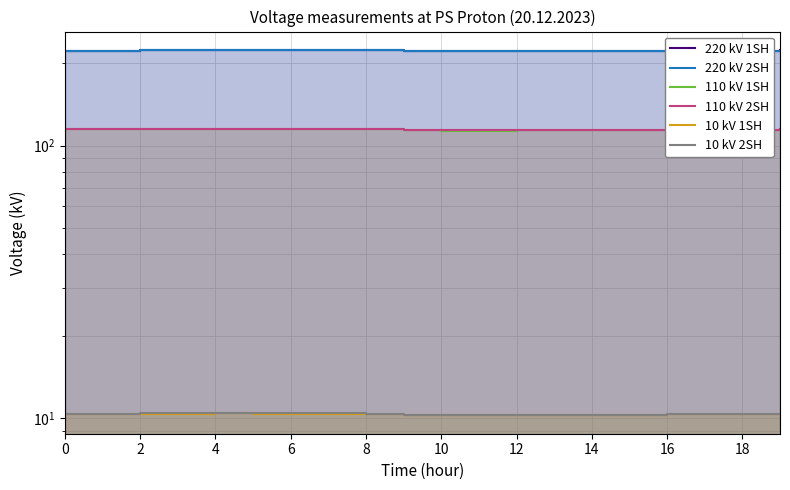

True or false: 220 kV 2SH and 10 kV 2SH intersect in this chart.

False